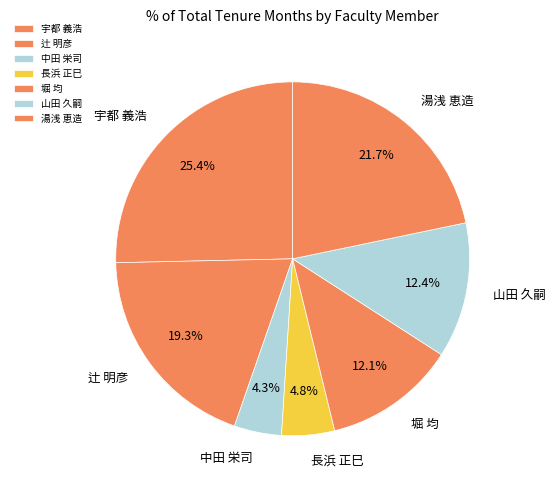

Which category has the smallest portion of the pie?

中田 栄司